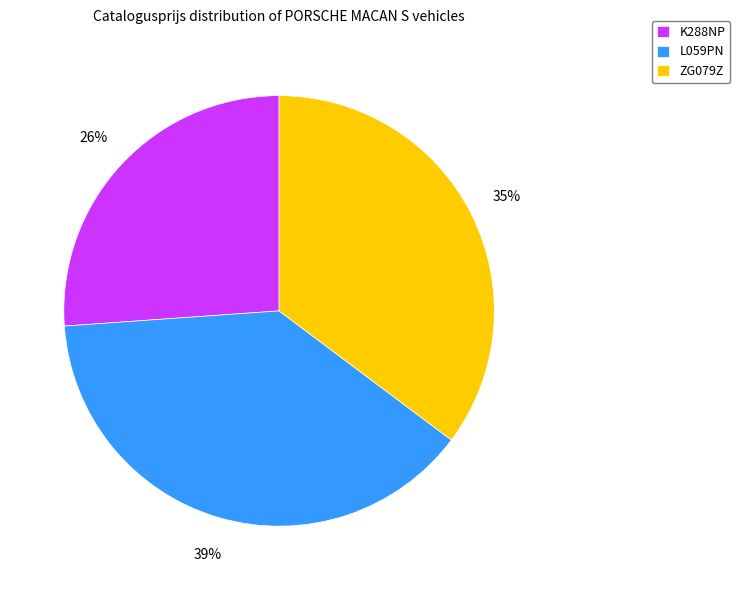

Does any single category account for the majority?

No